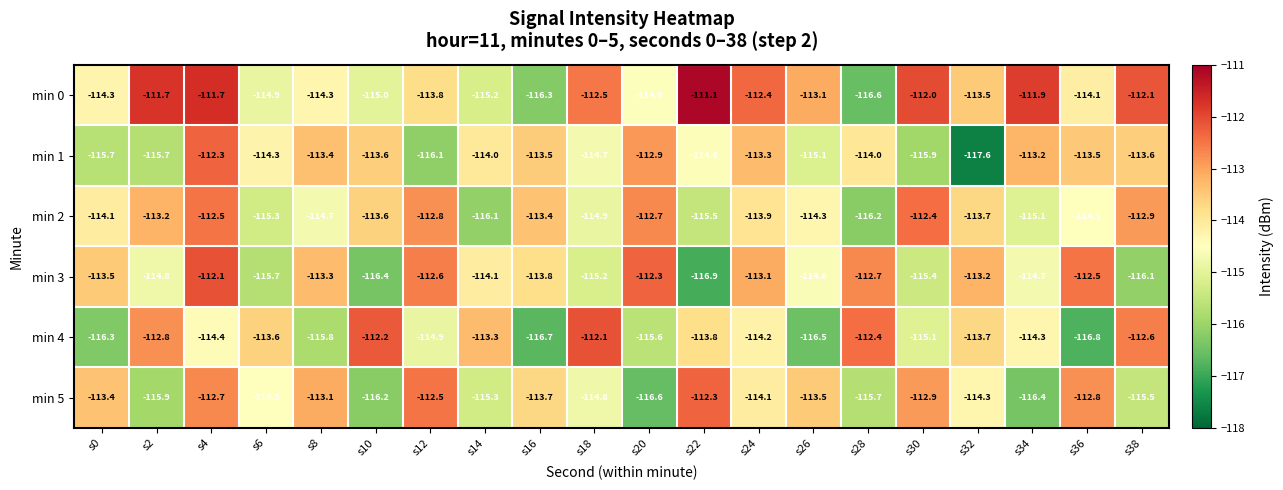

Which series has the largest total across all categories?

min 0